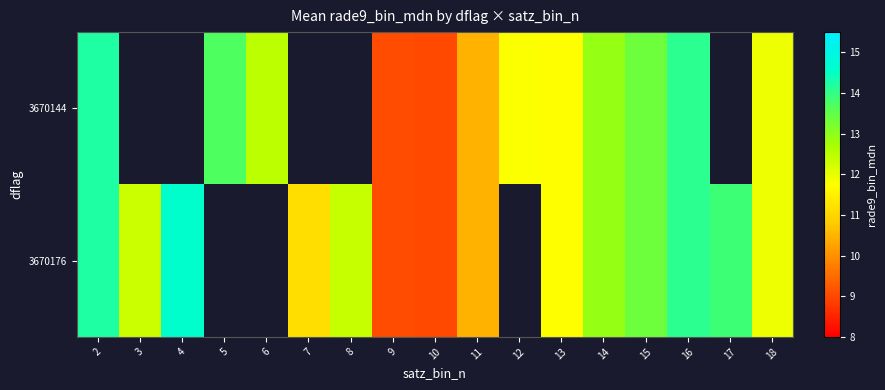

True or false: 3670144 has a value of 13.4 at 15.

True